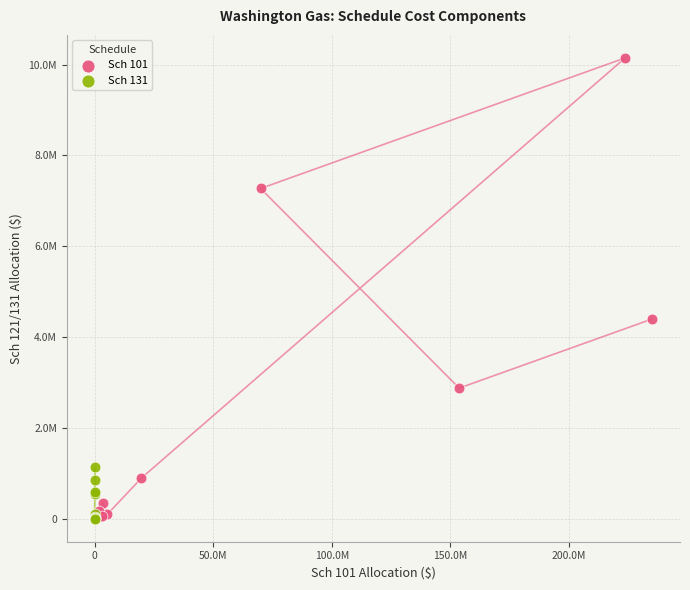

What are all the series names shown in the legend?

Sch 101, Sch 131